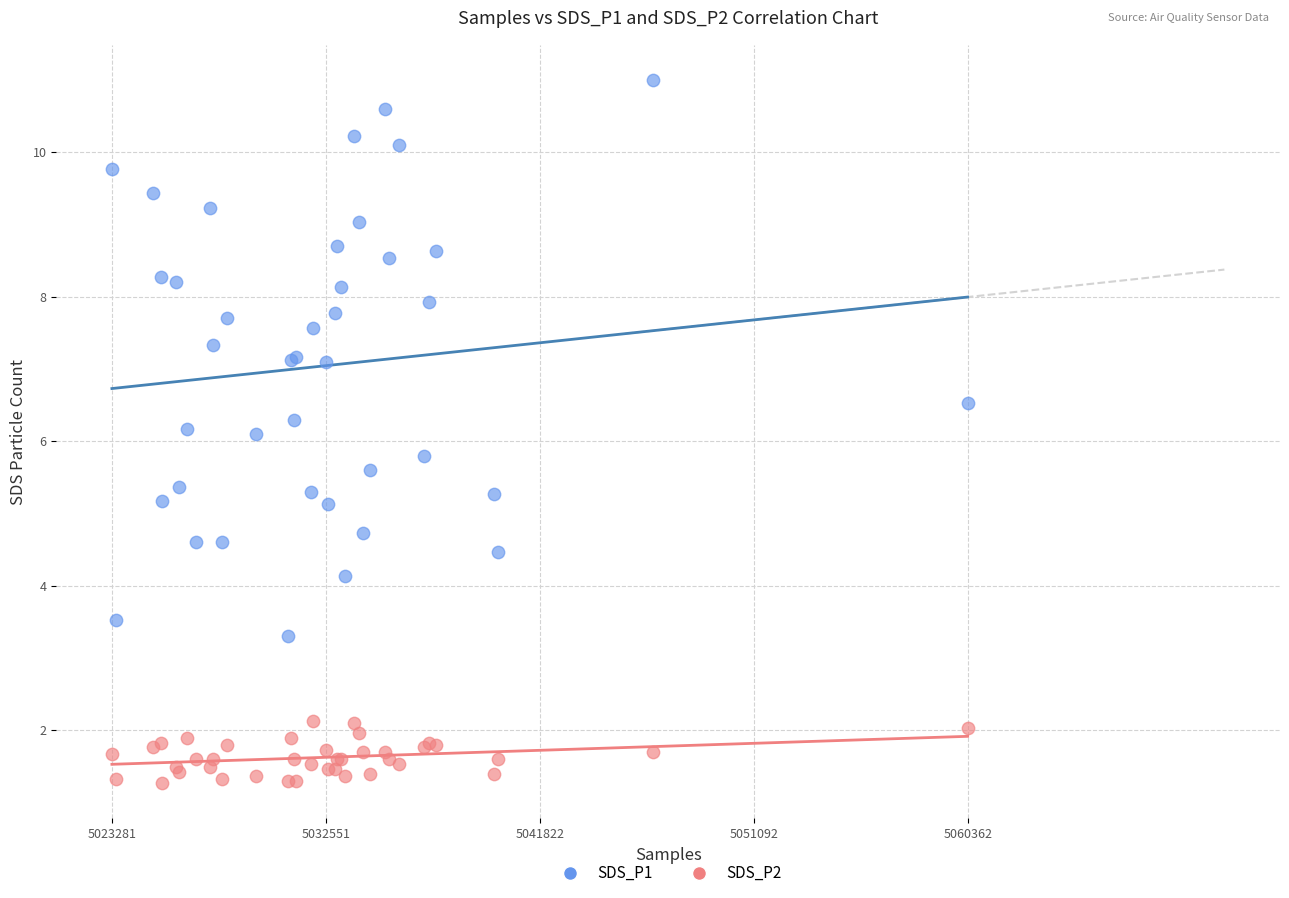

Which series contains the lowest Y value?

SDS_P2